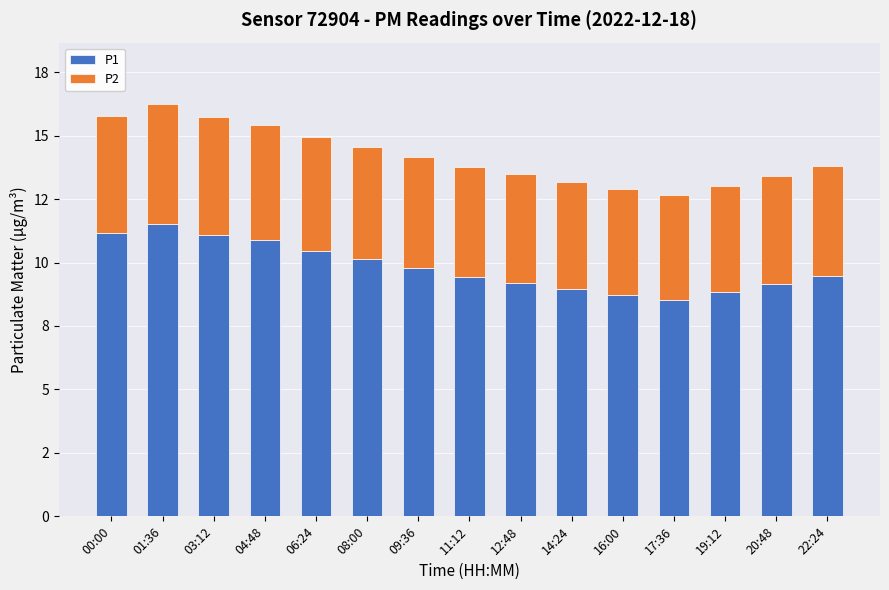

The value of P2 at 11:12 is 4.3. True or false?

True